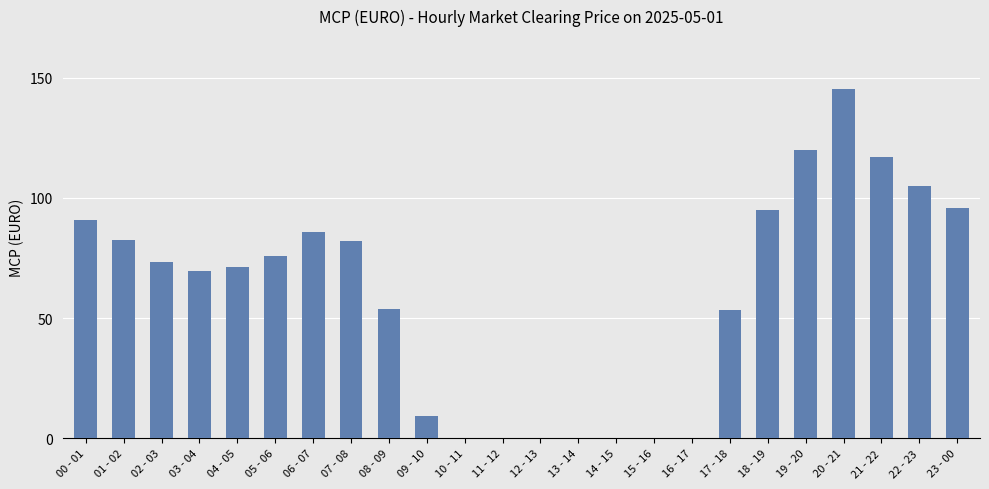

What is the greatest value displayed?

145.5